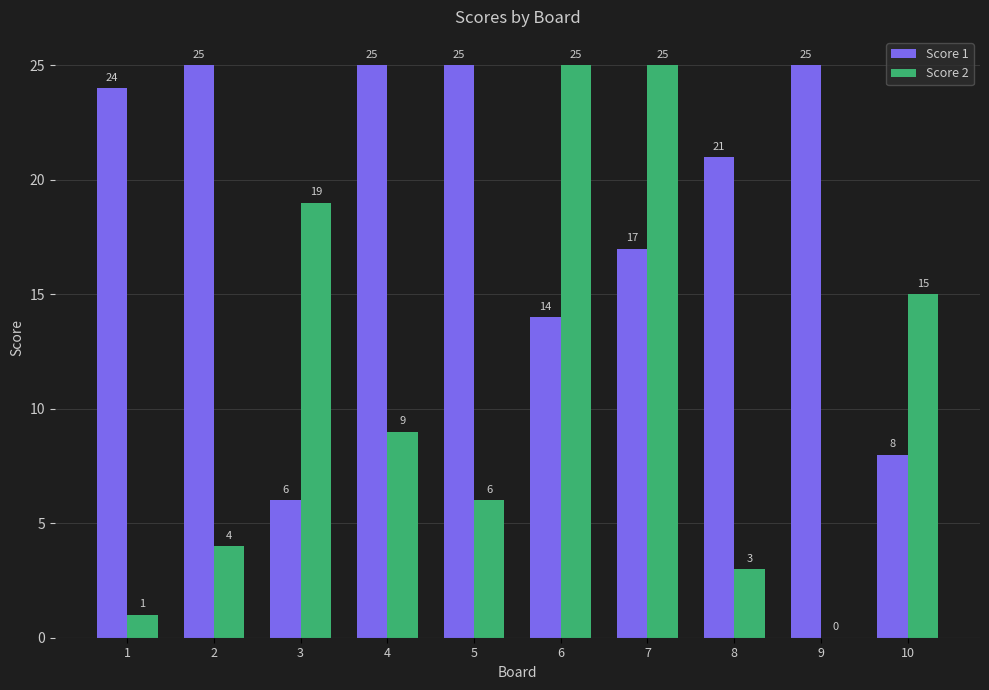

Between 5 and 7, which series saw the biggest shift?

Score 2